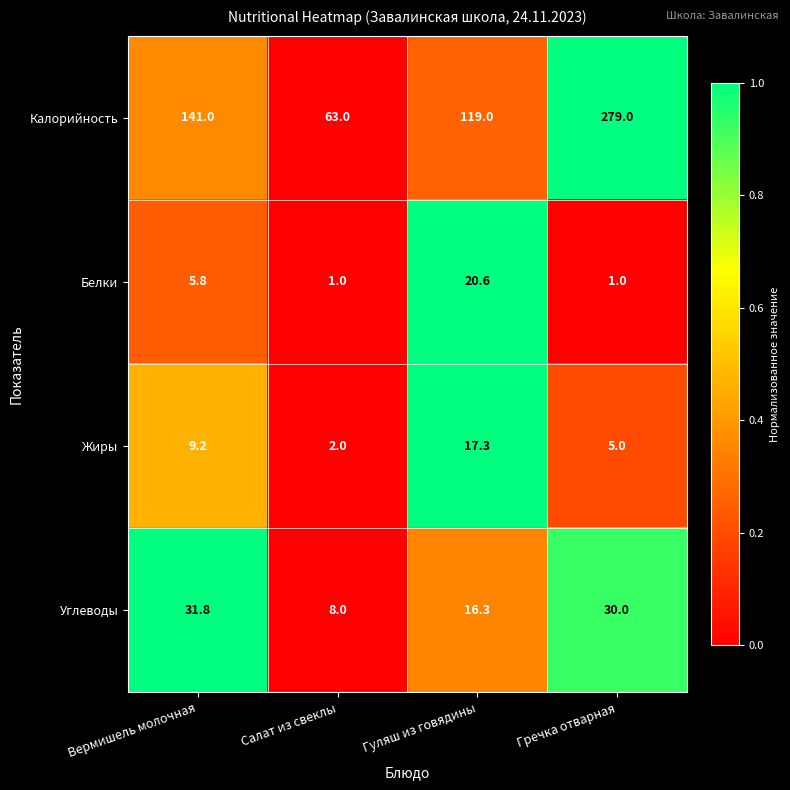

What is the maximum value shown in the chart?

279.0